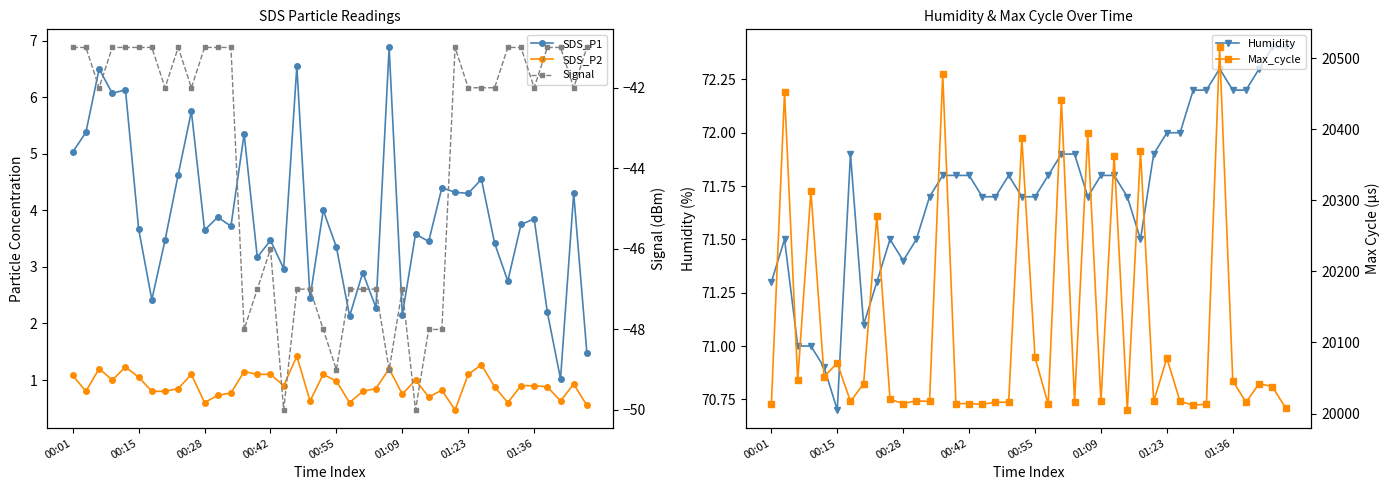

What is the lowest value of the Humidity series?

70.7